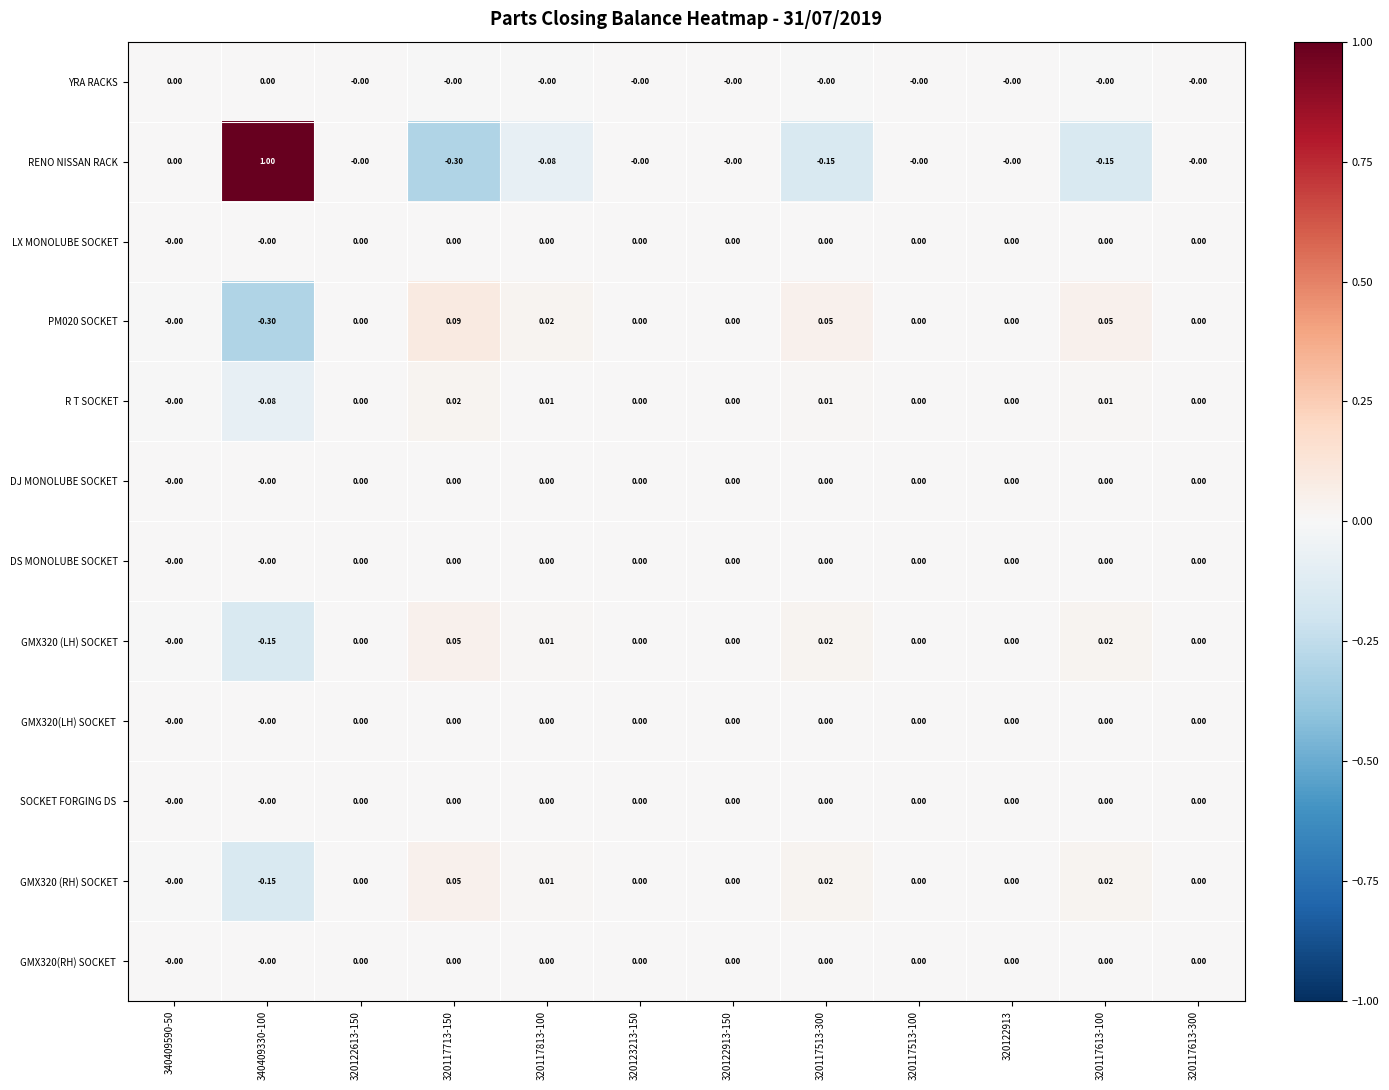

Which series changed the most between 320117713-150 and 320122913-150?

RENO NISSAN RACK